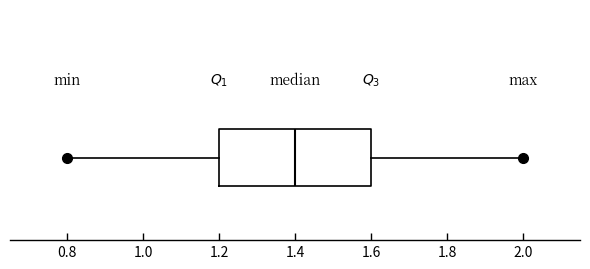

Transcribe this box plot: give where the median line is, the range the box spans, and where the two whiskers end, as read against the x-axis. The values are not printed on the chart, so give them approximately, as read against the axis.

median 1.4, box 1.2 to 1.6, whiskers 0.8 to 2.0